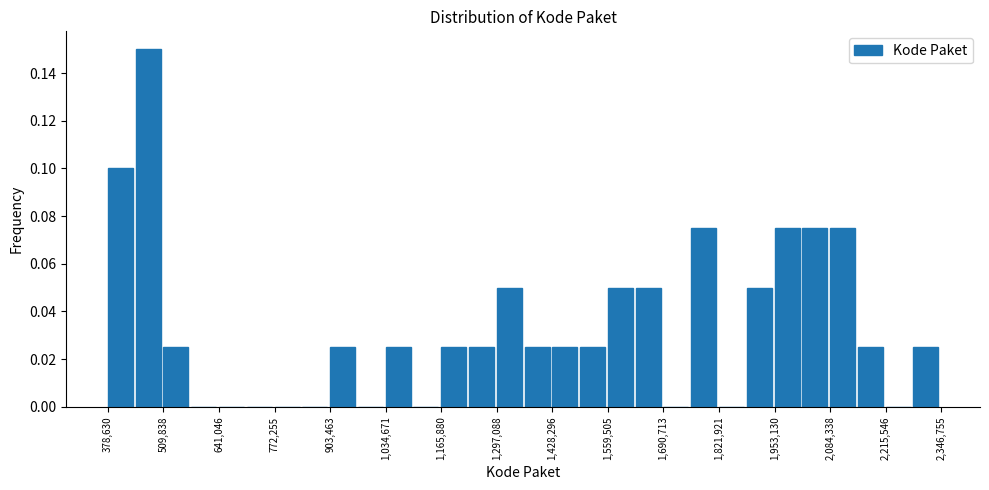

Around what value on the x-axis is the tallest bar? Give the approximate position of its centre, as read against the axis.

480000